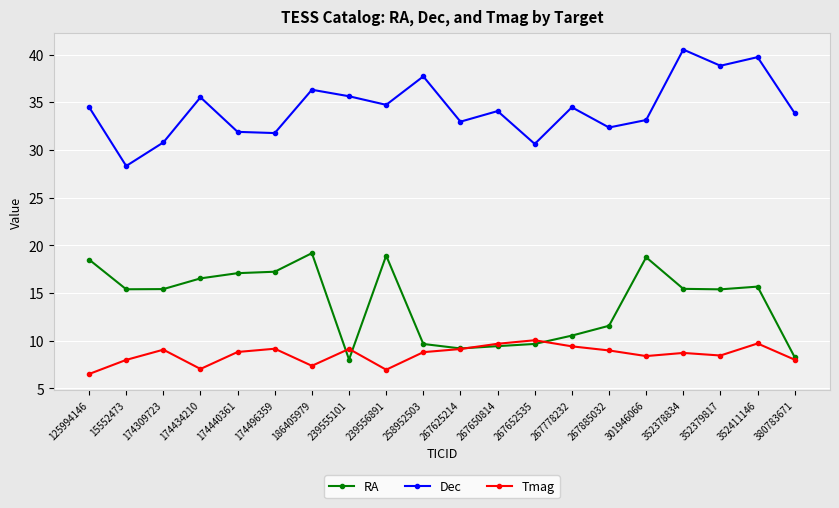

Which series has the largest total across all categories?

Dec